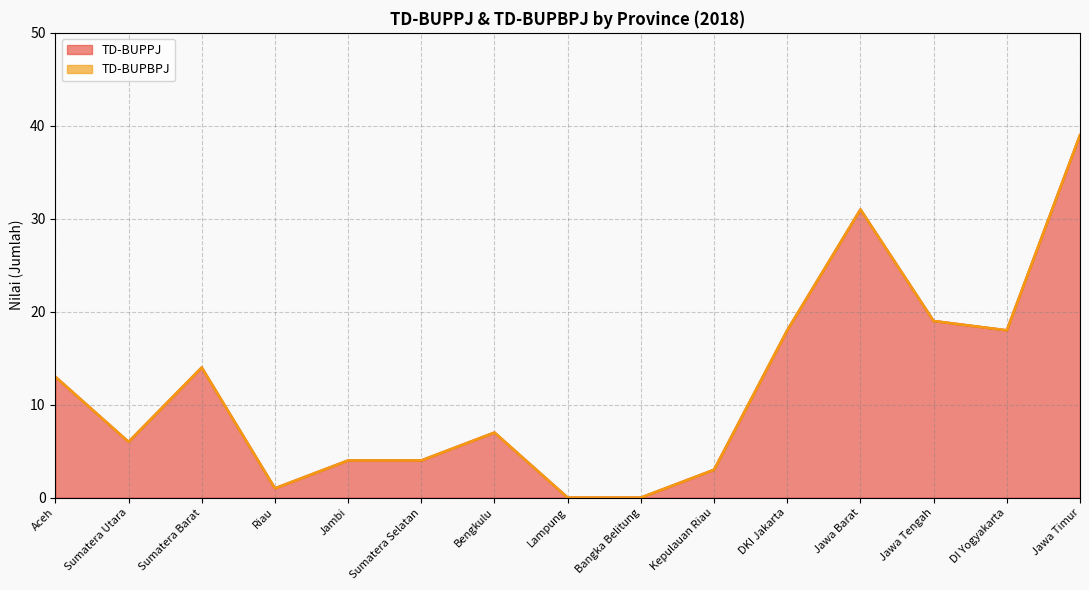

Rank the categories by value from highest to lowest.

Jawa Timur, Jawa Barat, Jawa Tengah, DKI Jakarta, DI Yogyakarta, Sumatera Barat, Aceh, Bengkulu, Sumatera Utara, Jambi, Sumatera Selatan, Kepulauan Riau, Riau, Lampung, Bangka Belitung